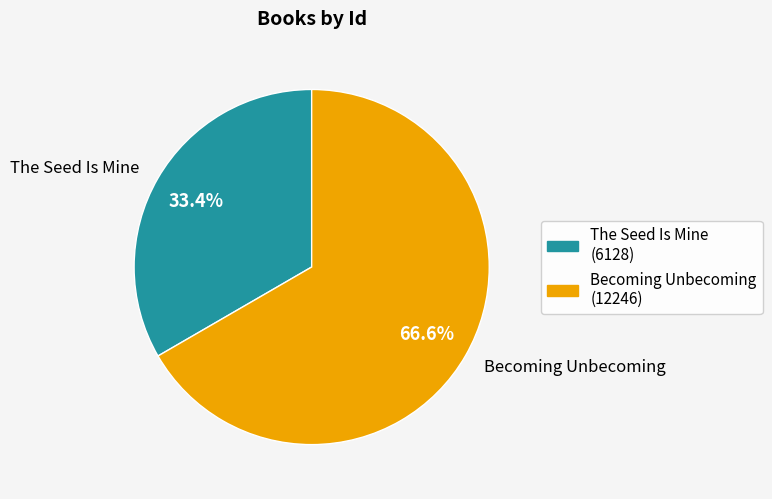

To the nearest percent, what is the difference between the The Seed Is Mine and Becoming Unbecoming slice percentages?

33%